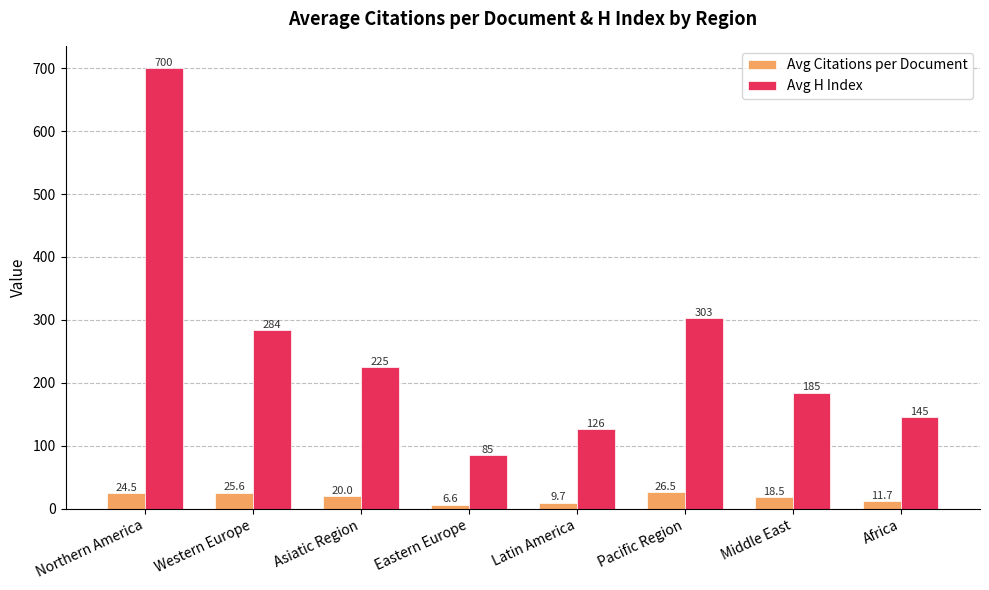

What is the minimum value for Avg H Index?

85.2